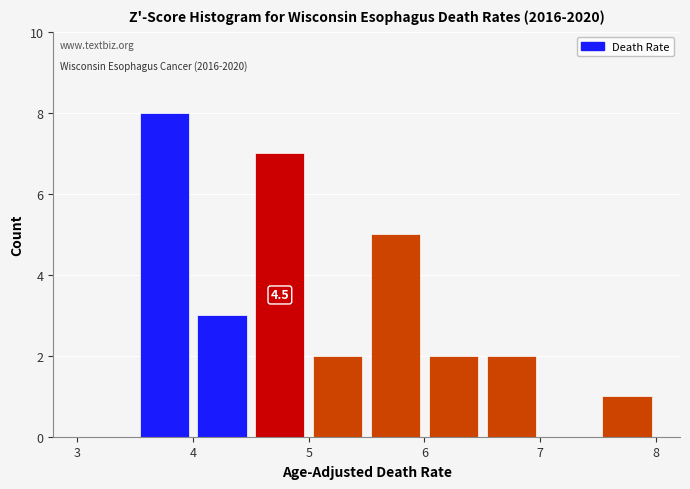

Which range on the x-axis has the tallest bar?

3.5 to 4.0